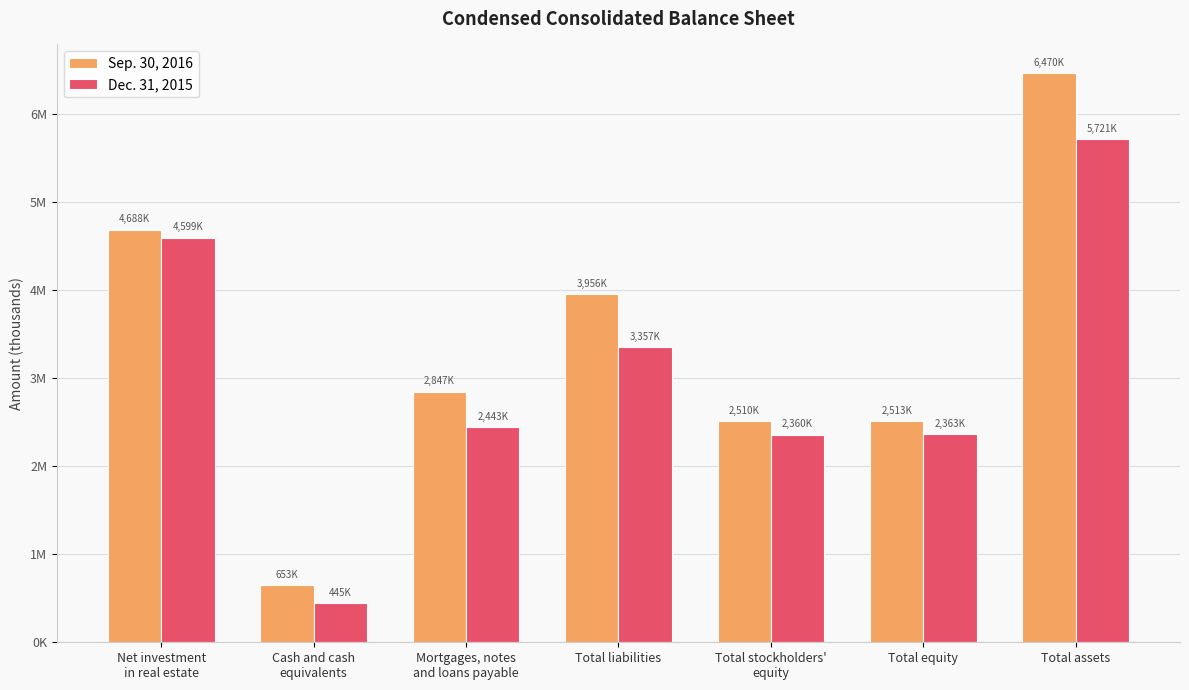

Is it true that Dec. 31, 2015 equals 1131031 at Total stockholders'
equity?

False